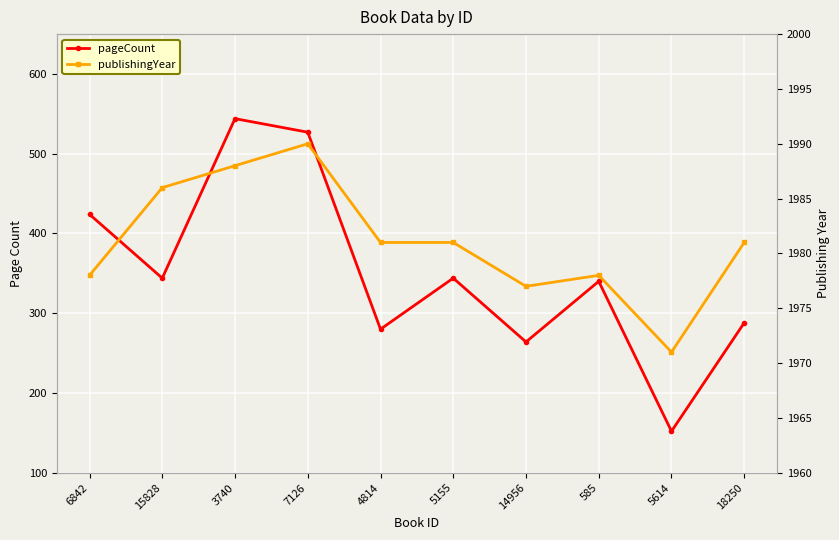

What is the spread (max minus min) of values at 14956?

1713